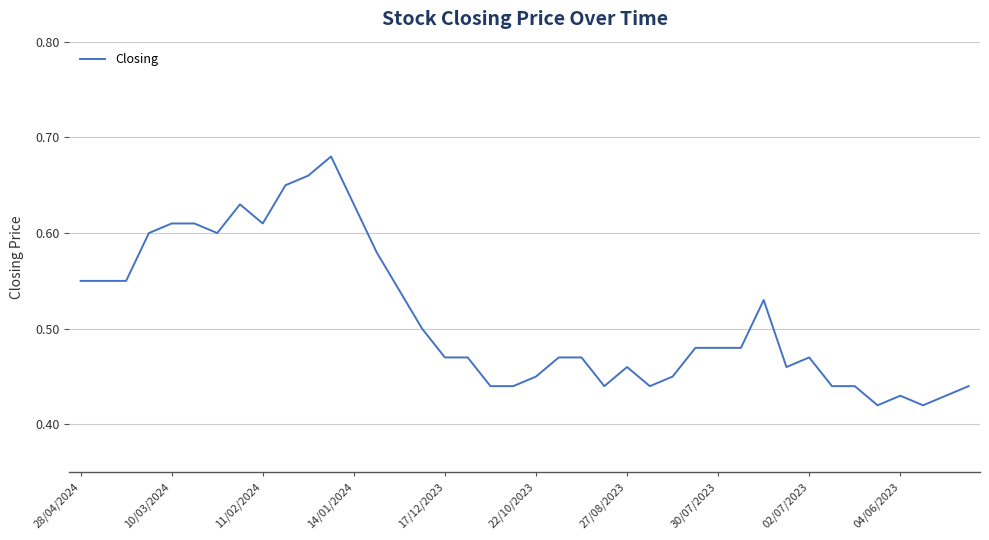

What is the difference between the maximum and minimum values?

0.3